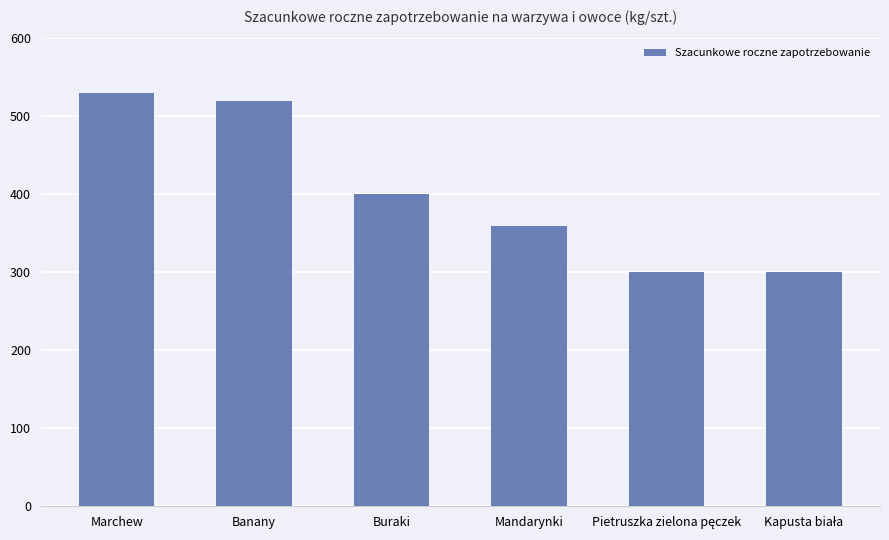

What is the value of the 6th bar from the left?

300